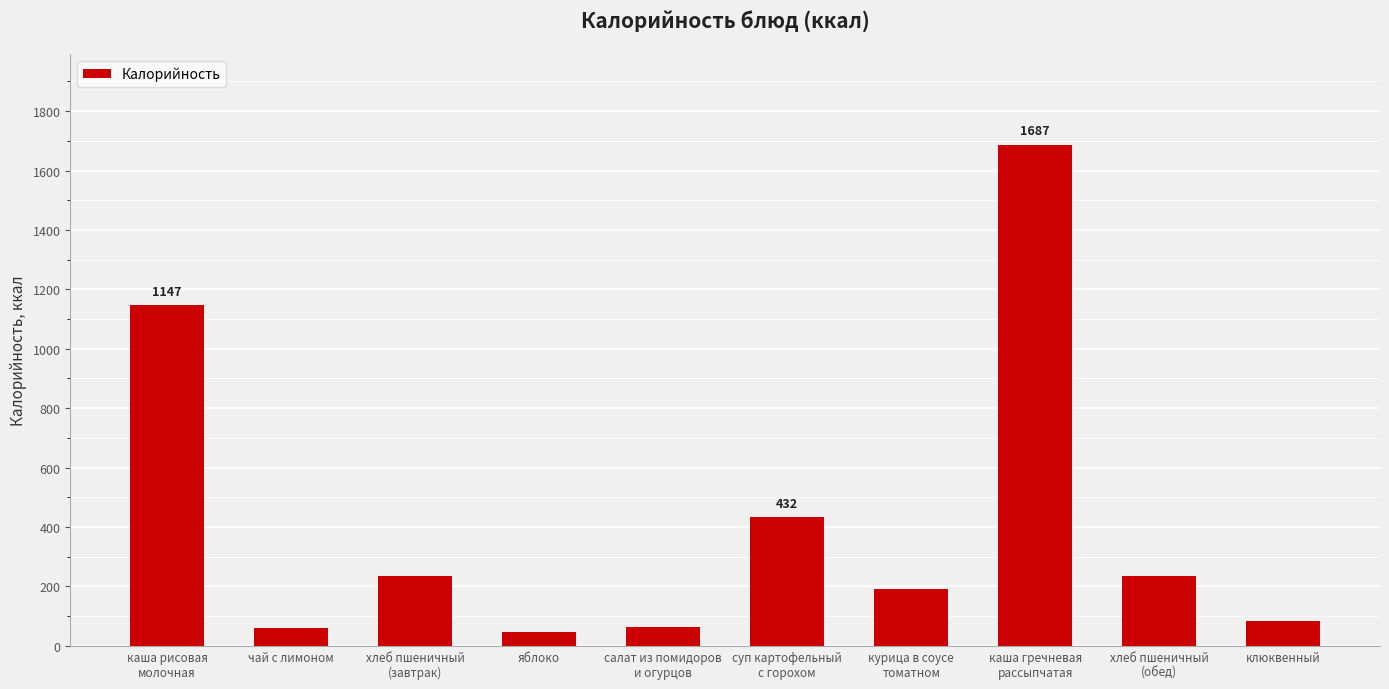

What is the difference between the values at салат из помидоров
и огурцов and каша рисовая
молочная?

1083